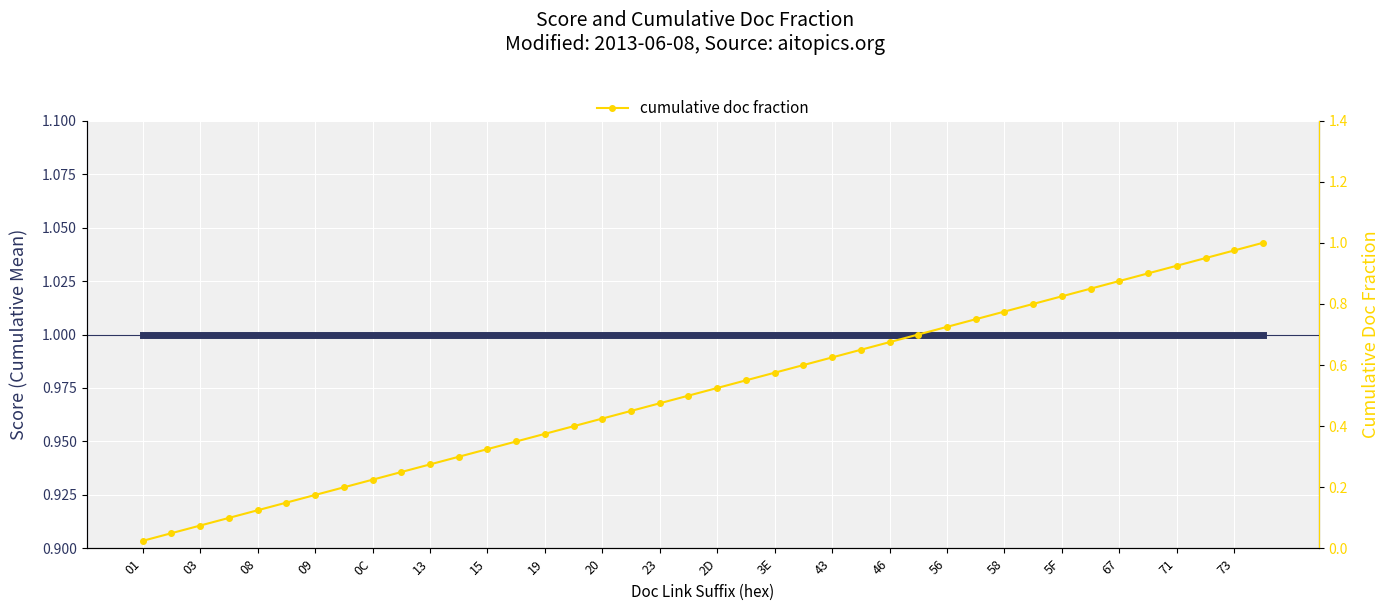

Read the score value at 23.

1.0